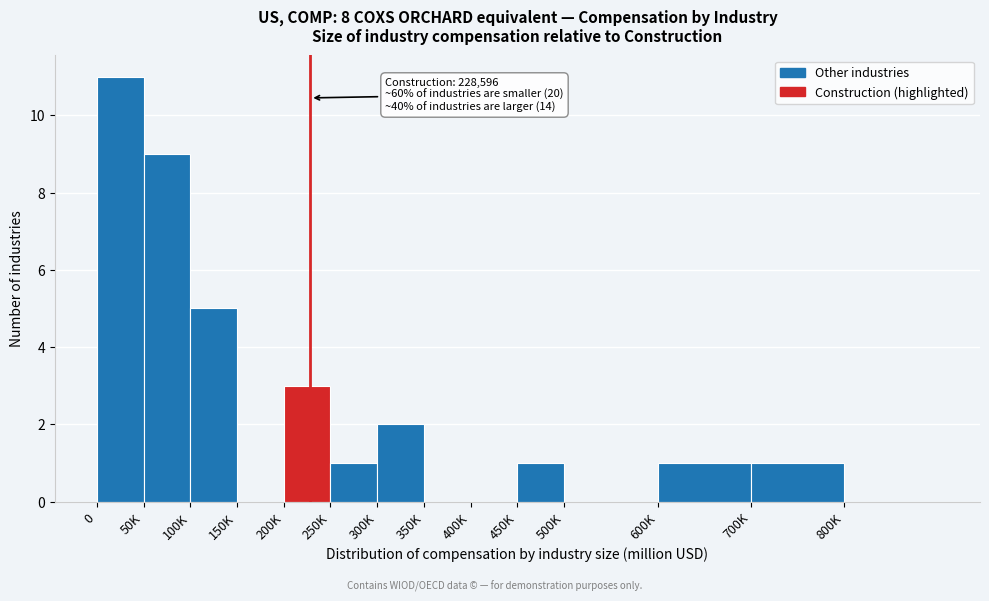

Reading right to left, what are all the values shown in this chart?

800K=0	700K=1	600K=1	500K=0	450K=1	400K=0	350K=0	300K=2	250K=1	200K=3	150K=0	100K=5	50K=9	0=11